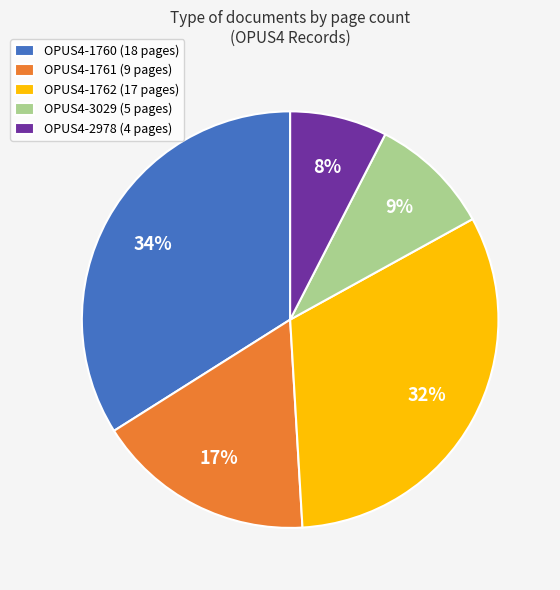

What is the ratio of the value at OPUS4-1761 (9 pages) to the value at OPUS4-1760 (18 pages)?

0.5